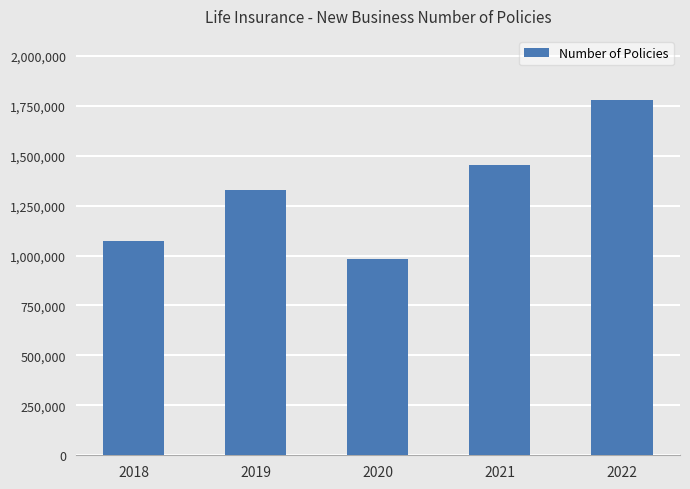

What is the value of the 3rd bar from the left?

983246